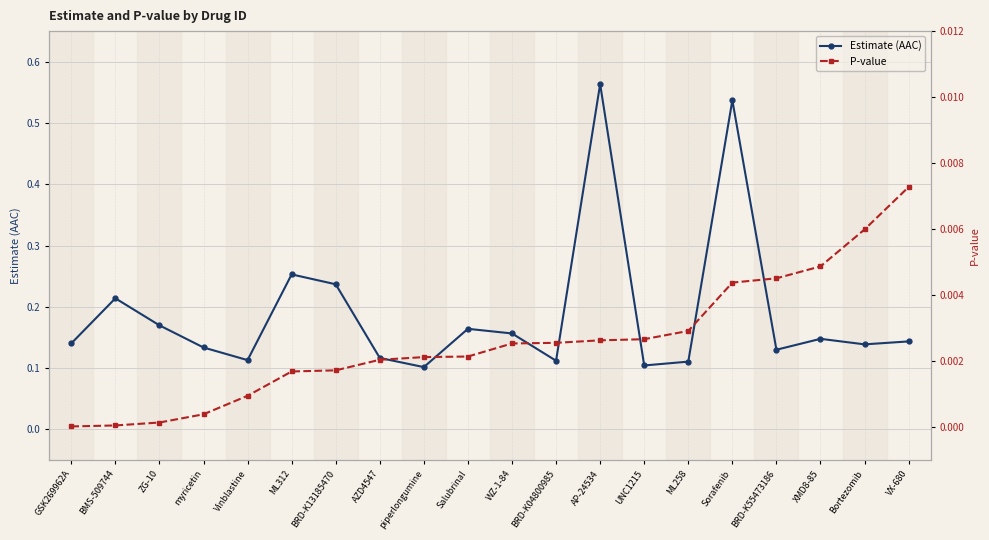

What are all the series names shown in the legend?

Estimate (AAC), P-value